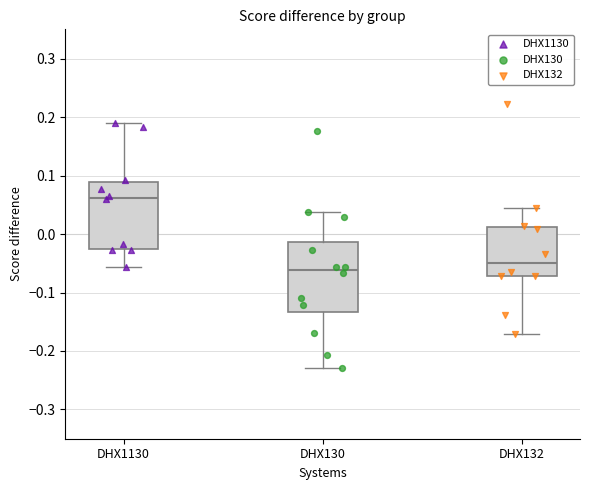

Reading left to right, read every box against the y-axis: the position of its median line, the range the box covers, and the ends of its whiskers. The values are not printed on the chart, so give them approximately, as read against the axis.

DHX1130: median 0.06, box -0.03 to 0.09, whiskers -0.06 to 0.19
DHX130: median -0.06, box -0.13 to -0.01, whiskers -0.23 to 0.04
DHX132: median -0.05, box -0.07 to 0.01, whiskers -0.17 to 0.05